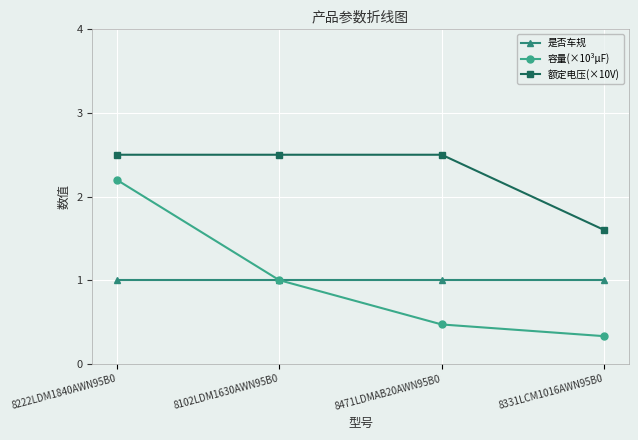

How many lines are shown in the chart?

3